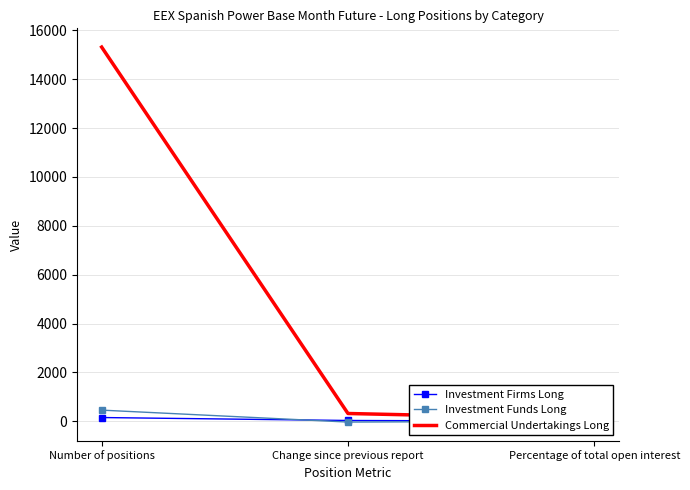

How many values in the Commercial Undertakings Long series are below 318?

1